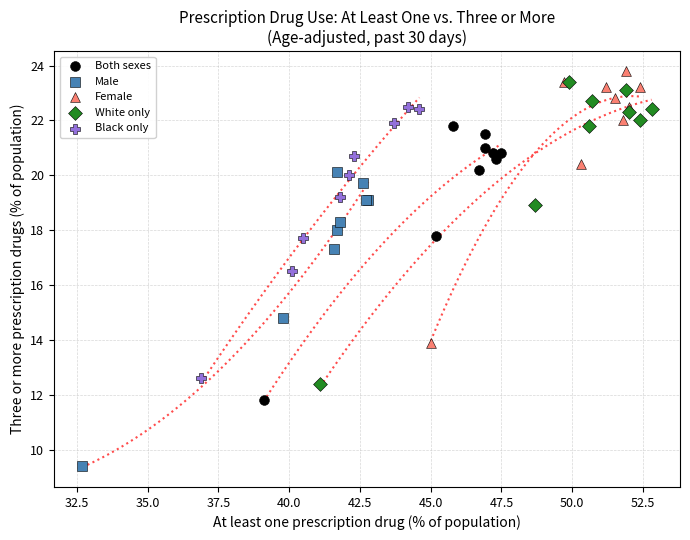

Which series has the largest Y range (max minus min)?

White only